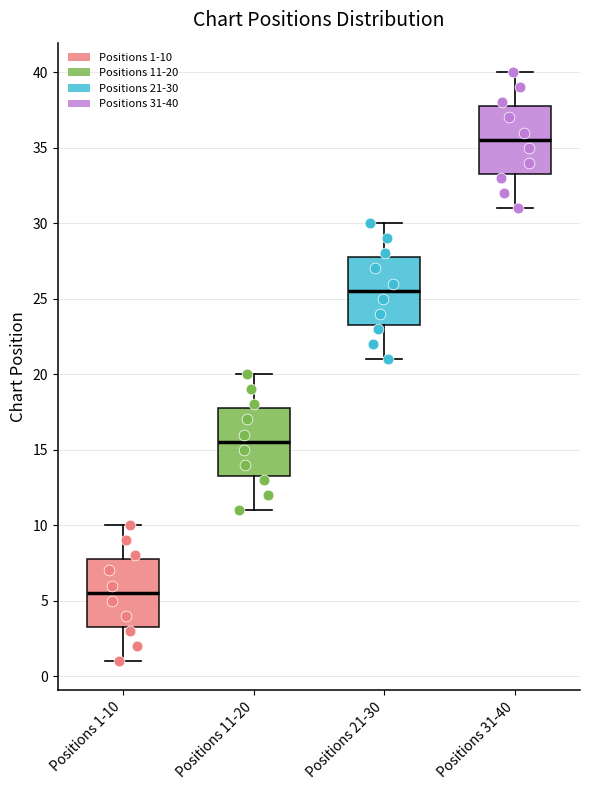

Reading left to right, transcribe this box plot: for each box, give where its median line is, the range the box spans, and where its two whiskers end, as read against the y-axis. The values are not printed on the chart, so give them approximately, as read against the axis.

Positions 1-10: median 5.5, box 3.5 to 8.0, whiskers 1.0 to 10.0
Positions 11-20: median 15.5, box 13.5 to 18.0, whiskers 11.0 to 20.0
Positions 21-30: median 25.5, box 23.5 to 28.0, whiskers 21.0 to 30.0
Positions 31-40: median 35.5, box 33.5 to 38.0, whiskers 31.0 to 40.0